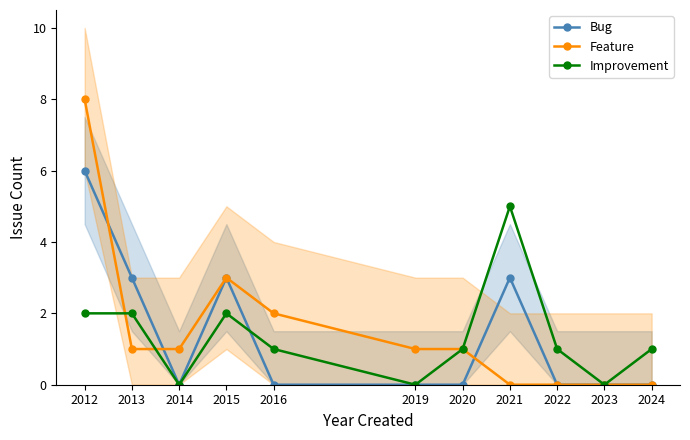

At which label is Feature closest to 4?

2015